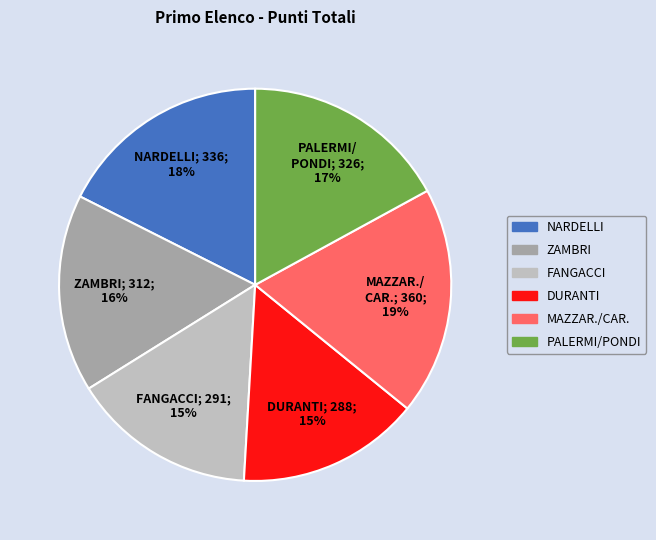

Is there a majority slice in this chart?

No